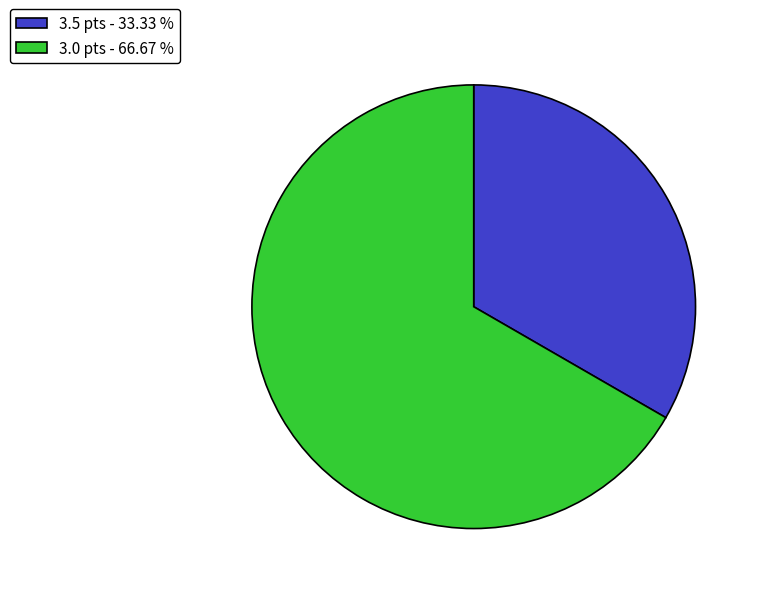

Combined, do 3.0 pts - 66.67 % and 3.5 pts - 33.33 % account for over 50%?

Yes